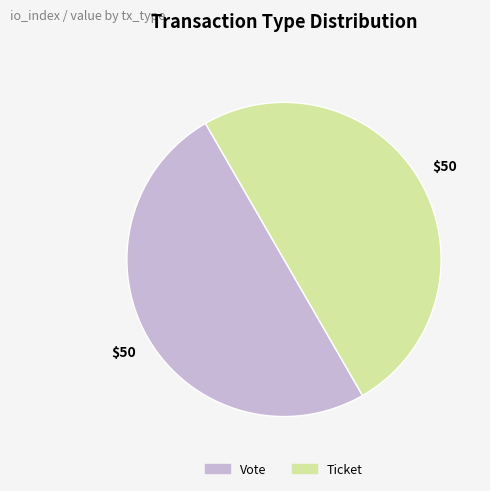

True or false: Vote accounts for 37% of the total.

False